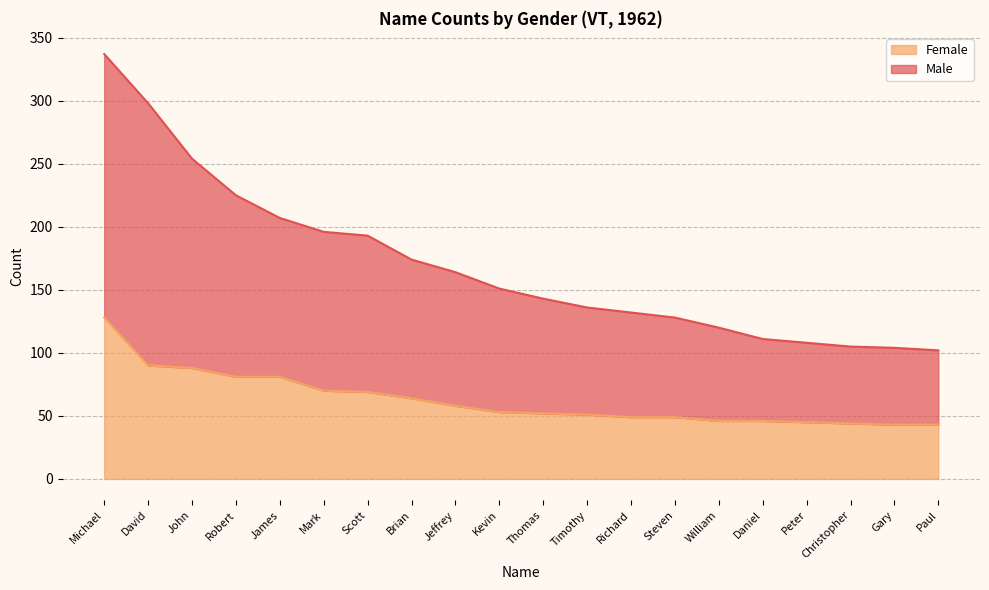

What is the value of the Female point at the 3rd from the left?

88